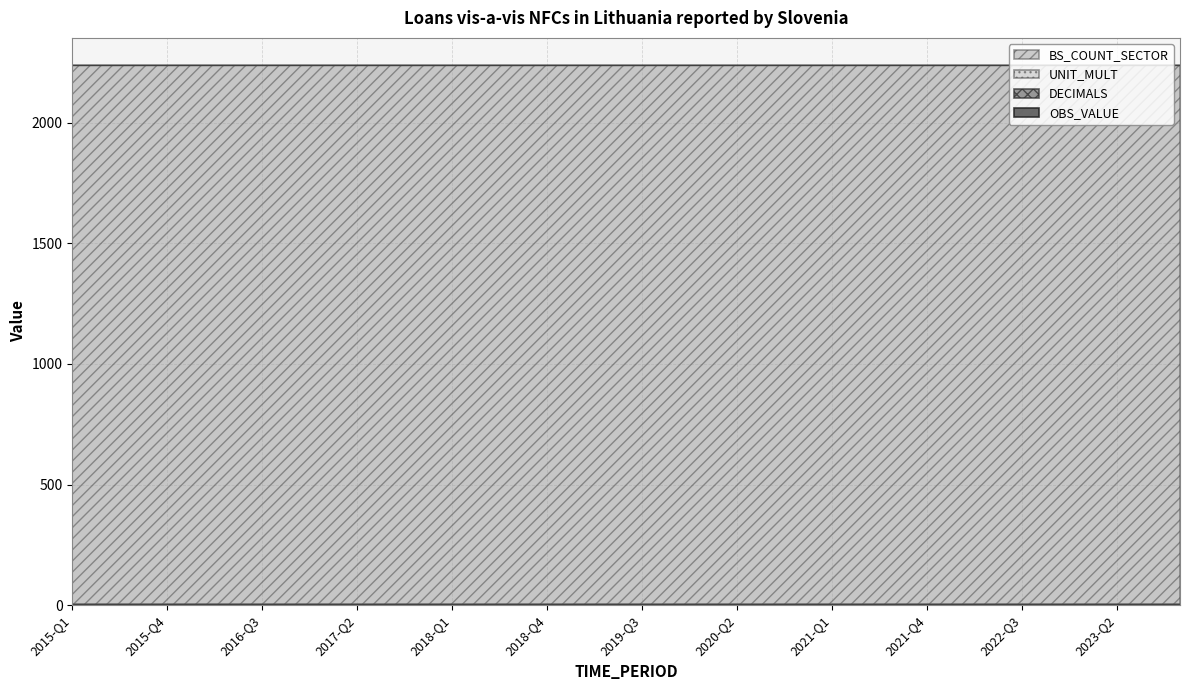

Reading left to right, transcribe all the data shown in this chart.

OBS_VALUE: 0	0	0	0	0	0	0	0	0	0	0	0	0	0	0	0	0	0	0	0	0	0	0	0	0	0	0	0	0	0	0	0	0	0	0	0
DECIMALS: 2	2	2	2	2	2	2	2	2	2	2	2	2	2	2	2	2	2	2	2	2	2	2	2	2	2	2	2	2	2	2	2	2	2	2	2
UNIT_MULT: 6	6	6	6	6	6	6	6	6	6	6	6	6	6	6	6	6	6	6	6	6	6	6	6	6	6	6	6	6	6	6	6	6	6	6	6
BS_COUNT_SECTOR: 2240	2240	2240	2240	2240	2240	2240	2240	2240	2240	2240	2240	2240	2240	2240	2240	2240	2240	2240	2240	2240	2240	2240	2240	2240	2240	2240	2240	2240	2240	2240	2240	2240	2240	2240	2240